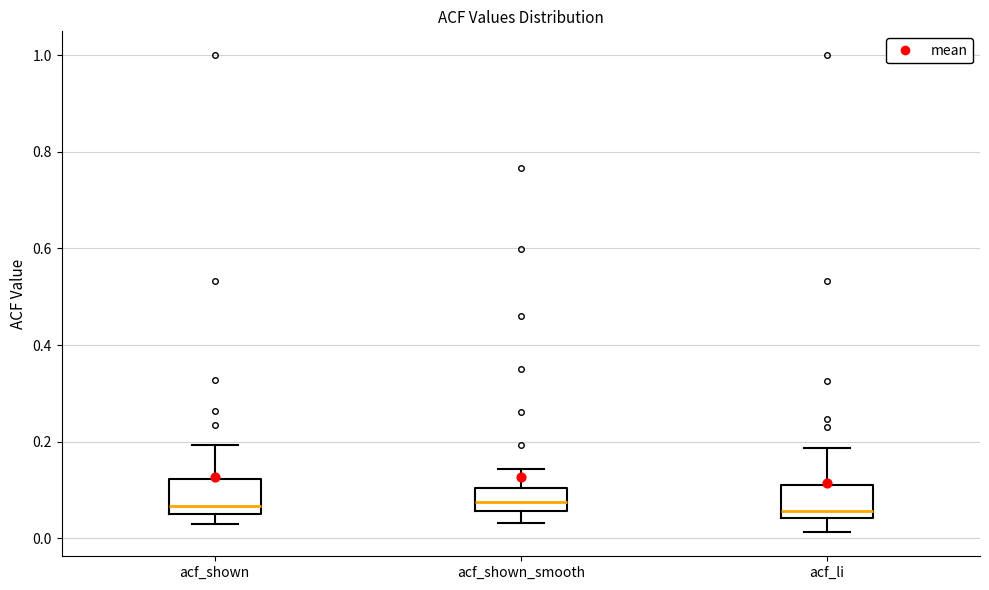

Reading left to right, transcribe this box plot: for each box, give where its median line is, the range the box spans, and where its two whiskers end, as read against the y-axis. The values are not printed on the chart, so give them approximately, as read against the axis.

acf_shown: median 0.06 (just above the box's lower edge), box 0.06 to 0.12, whiskers 0.02 to 0.20
acf_shown_smooth: median 0.08, box 0.06 to 0.10, whiskers 0.04 to 0.14
acf_li: median 0.06, box 0.04 to 0.10, whiskers 0.02 to 0.18